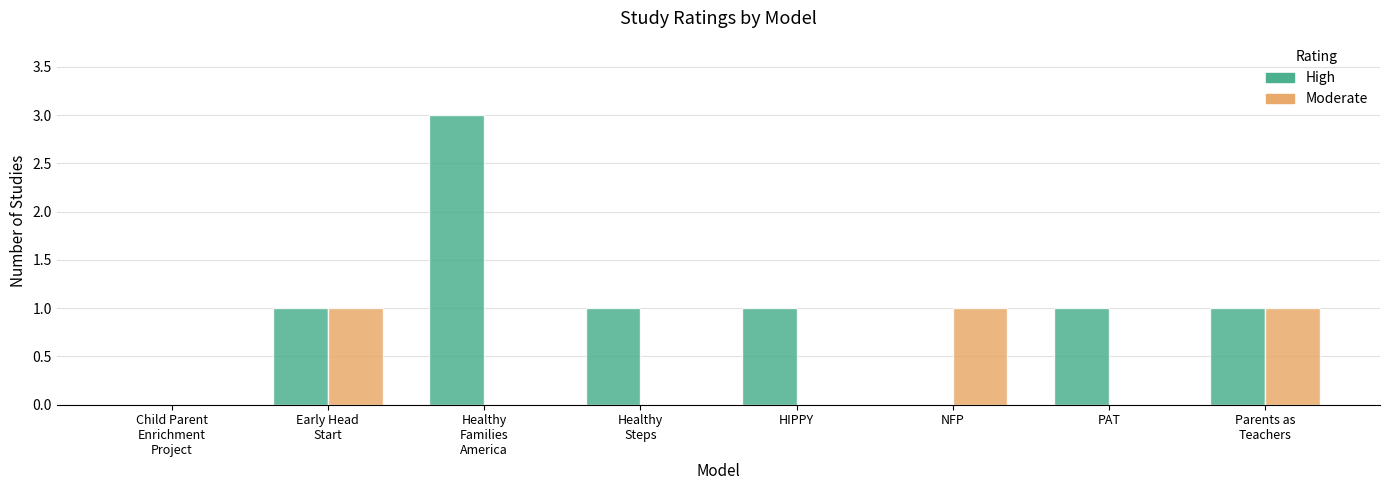

What is the sum of all Moderate values?

3